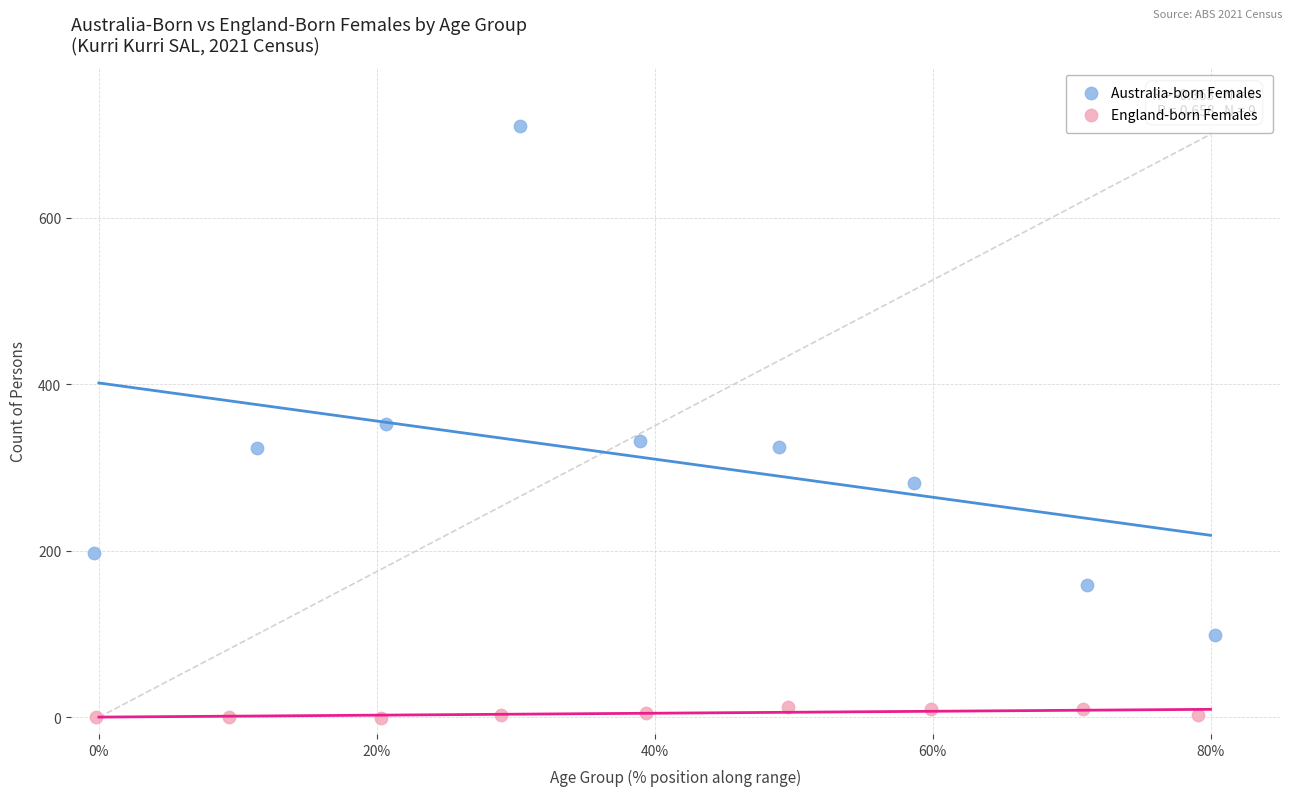

Which series has the widest spread of Y values?

Australia-born Females